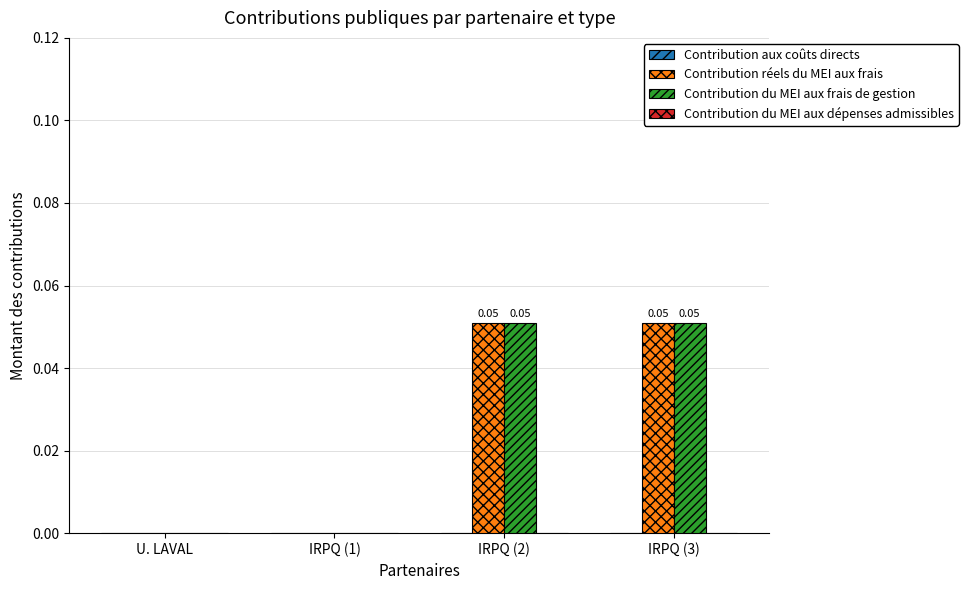

Reading right to left, list all the values displayed in this chart.

Contribution aux coûts directs: IRPQ (3)=0.0	IRPQ (2)=0.0	IRPQ (1)=0.0	U. LAVAL=0.0
Contribution réels du MEI aux frais: IRPQ (3)=0.1	IRPQ (2)=0.1	IRPQ (1)=0.0	U. LAVAL=0.0
Contribution du MEI aux frais de gestion: IRPQ (3)=0.1	IRPQ (2)=0.1	IRPQ (1)=0.0	U. LAVAL=0.0
Contribution du MEI aux dépenses admissibles: IRPQ (3)=0.0	IRPQ (2)=0.0	IRPQ (1)=0.0	U. LAVAL=0.0